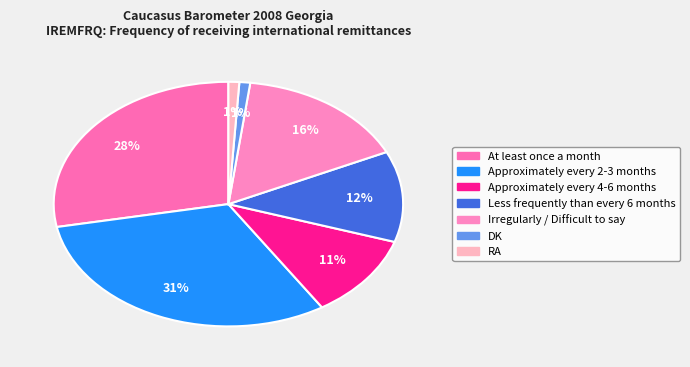

Does Less frequently than every 6 months account for over 50% of the chart?

No